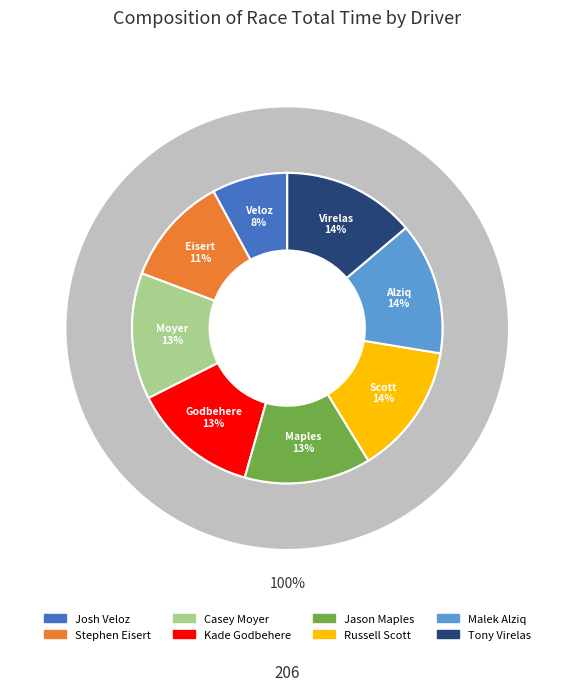

Is it true that Tony Virelas is 5% of the pie?

False